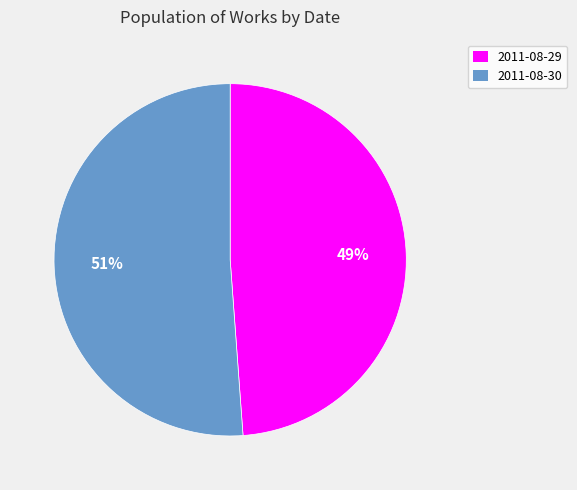

To the nearest percent, what is the difference between the largest and smallest slice percentages?

2%